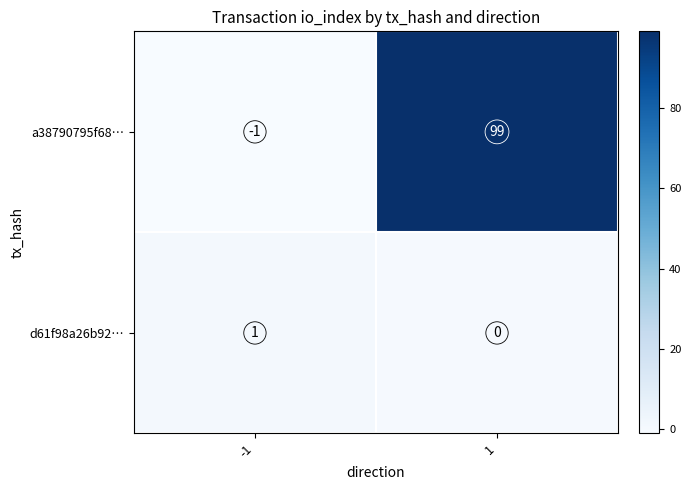

What is the maximum value shown in the chart?

99